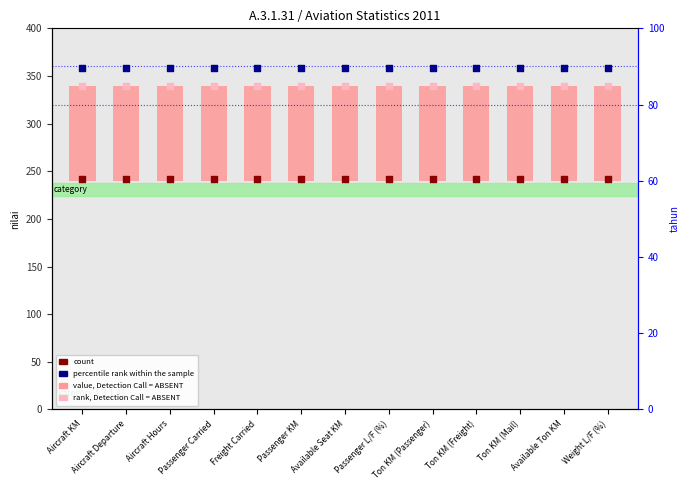

What is the total value across all series at Aircraft Hours?

1040